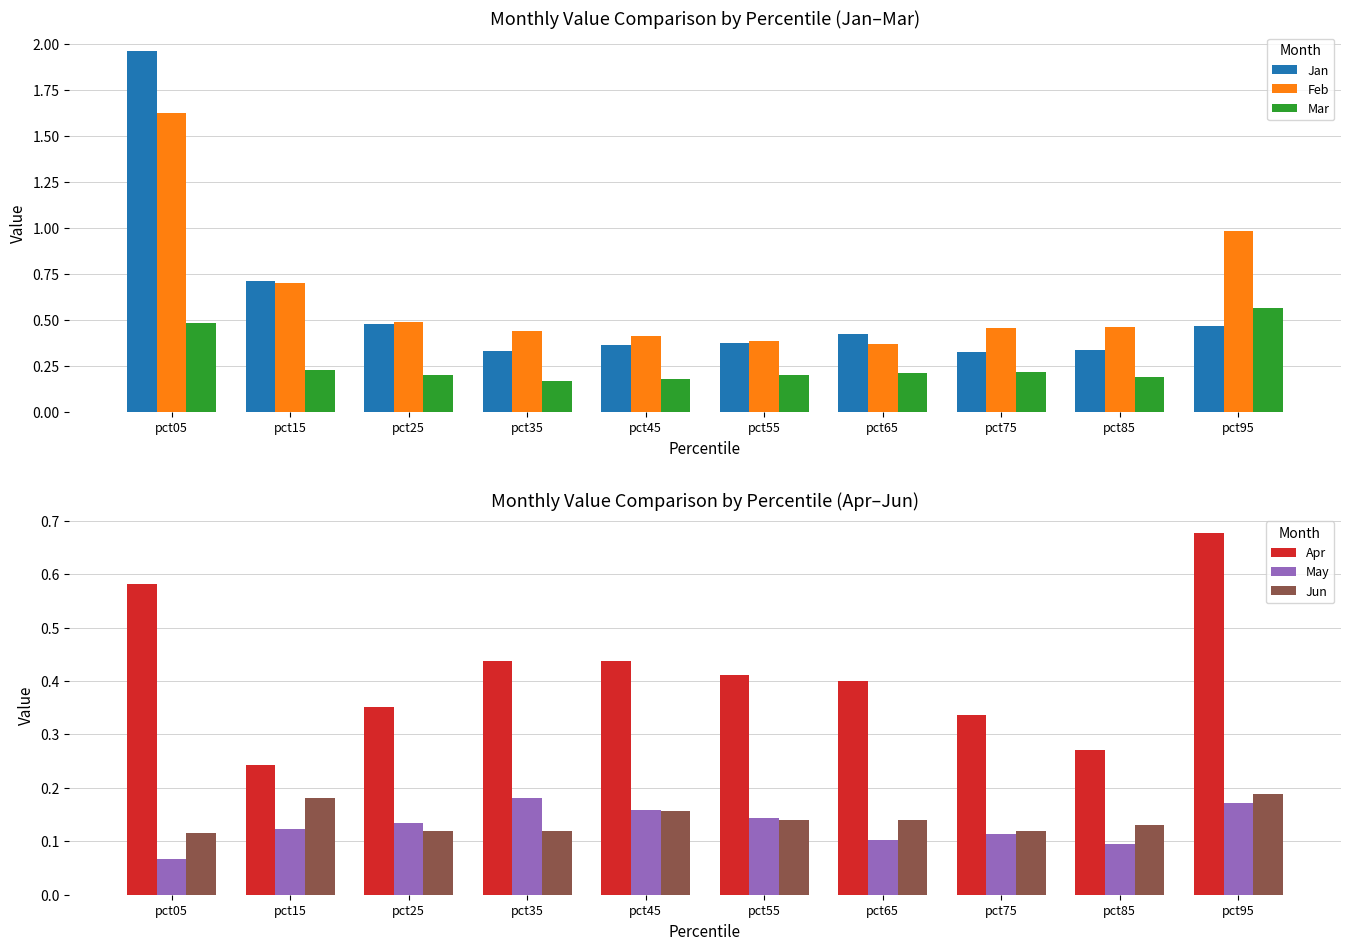

What is the sum of all May values?

1.3